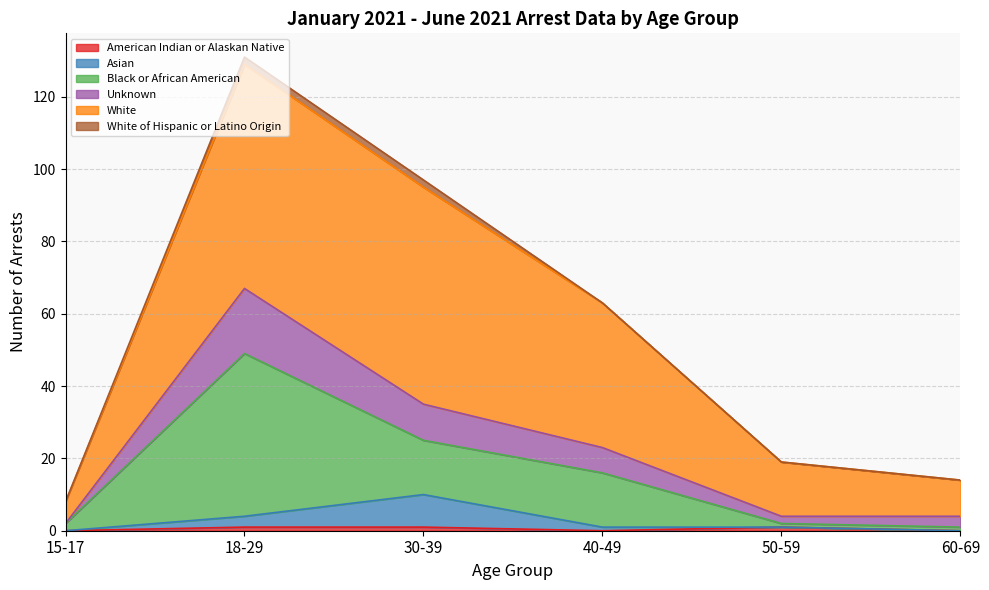

The value of American Indian or Alaskan Native at 30-39 is 1. True or false?

True